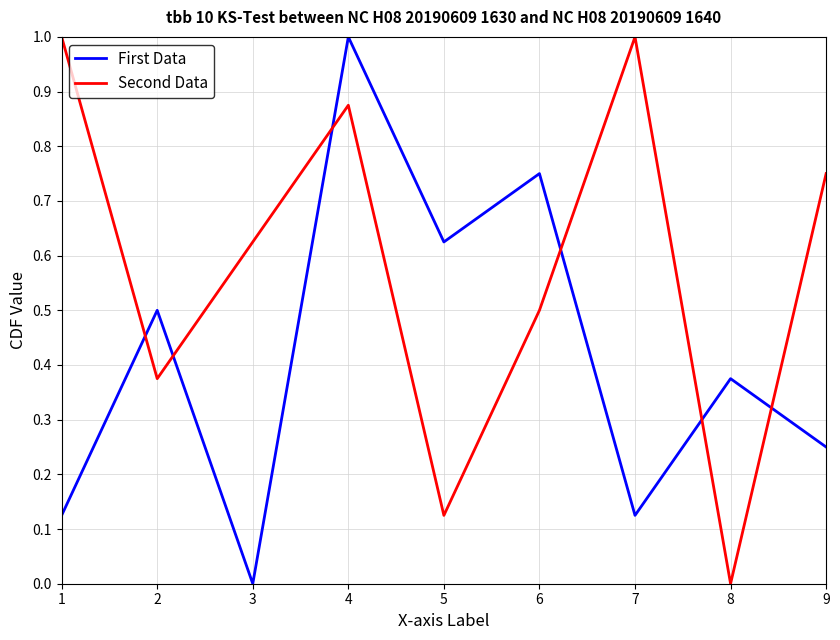

Where is First Data nearest to the value 0?

3